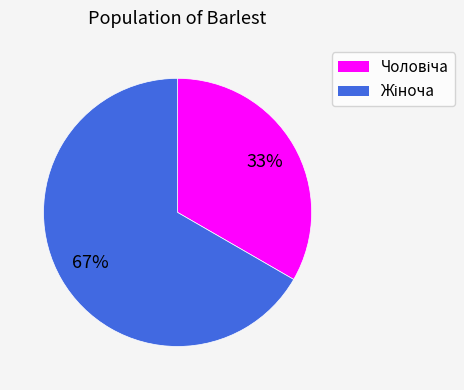

Is there any slice that represents more than half of the pie?

Yes